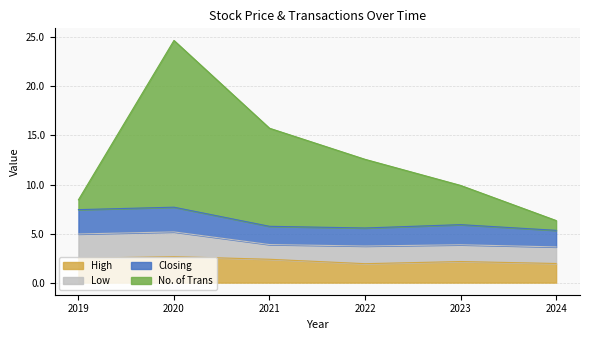

What is the greatest value displayed?

24.7